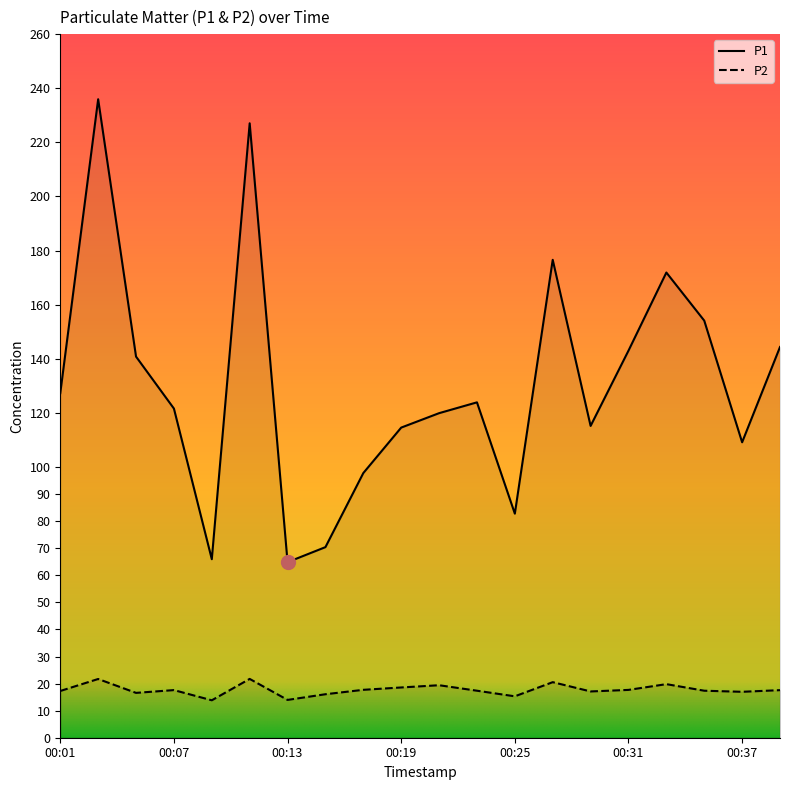

What are all the series names shown in the legend?

P1, P2